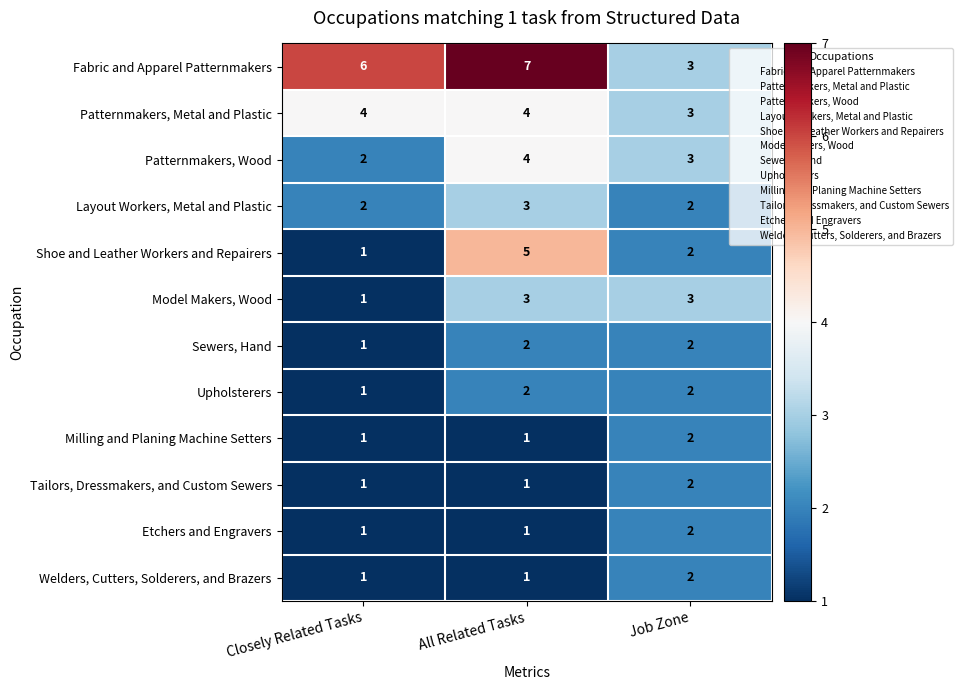

At which category is the sum across all series the highest?

All Related Tasks